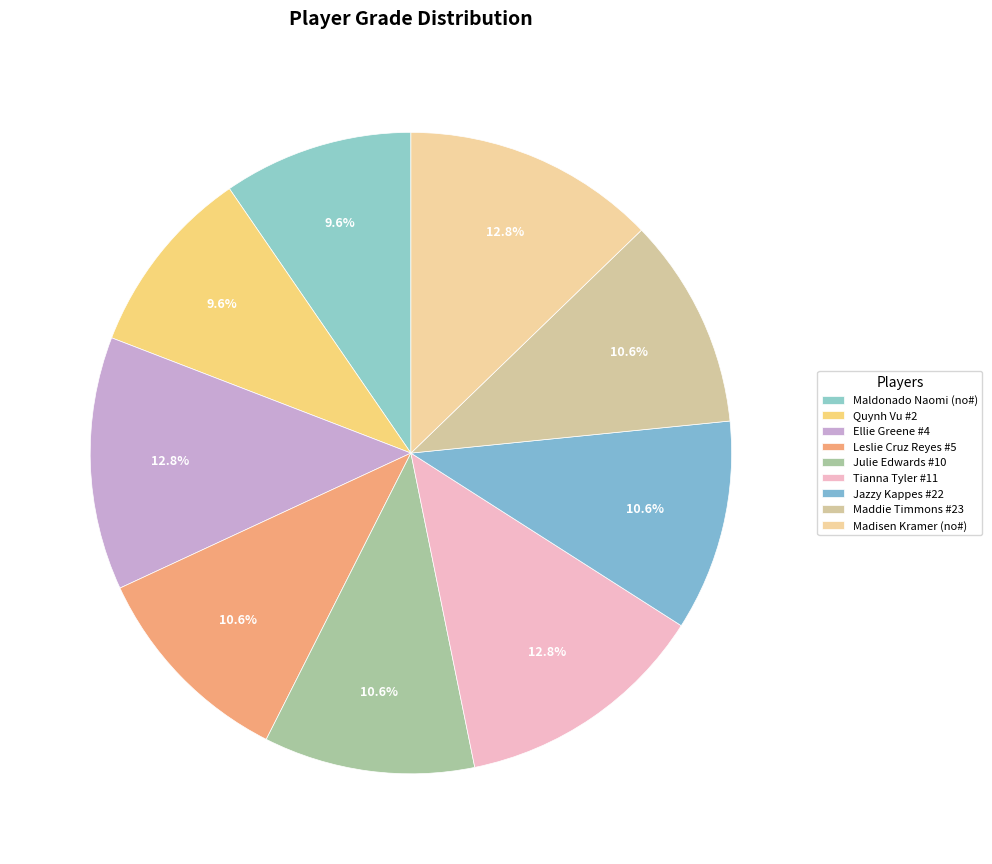

To the nearest percent, what is the average slice percentage?

11%